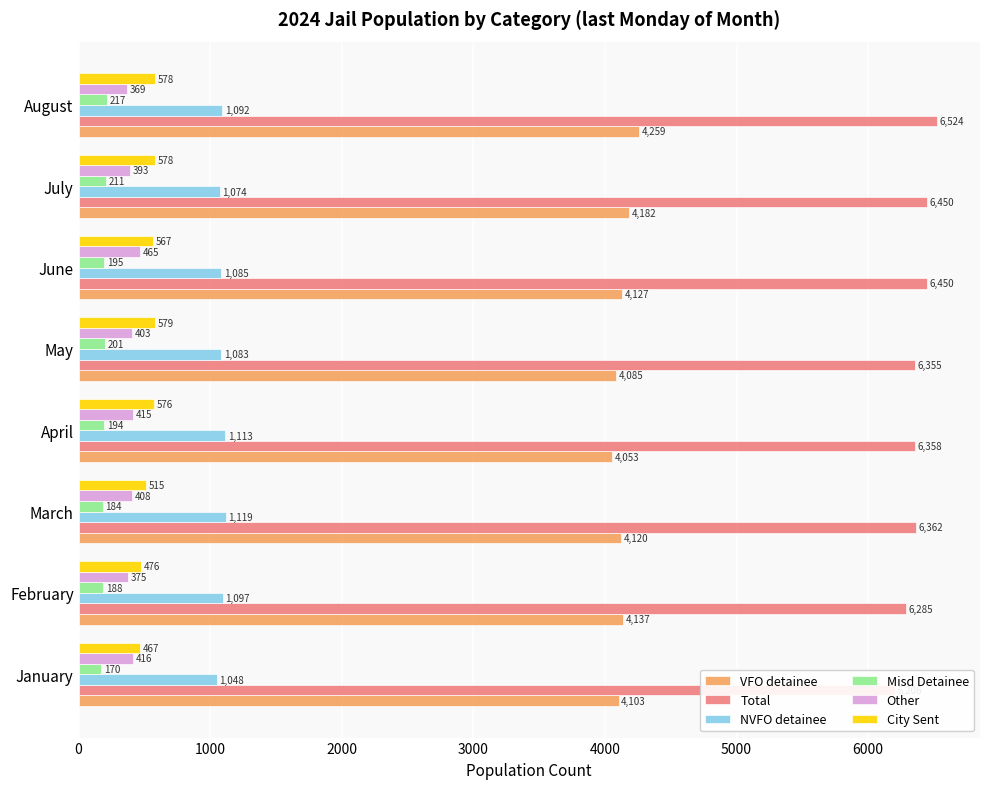

True or false: Total has a value of 6450 at July.

True